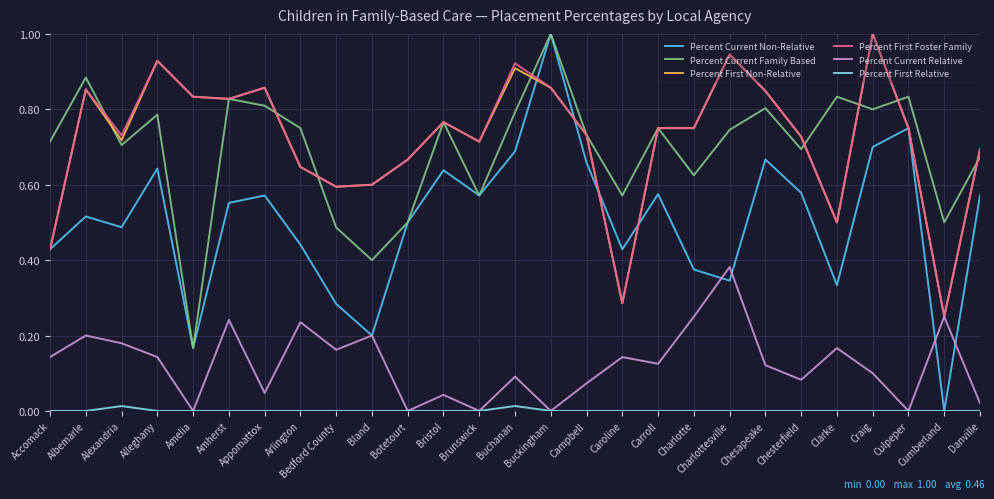

What is the total value across all series at Accomack?

2.1